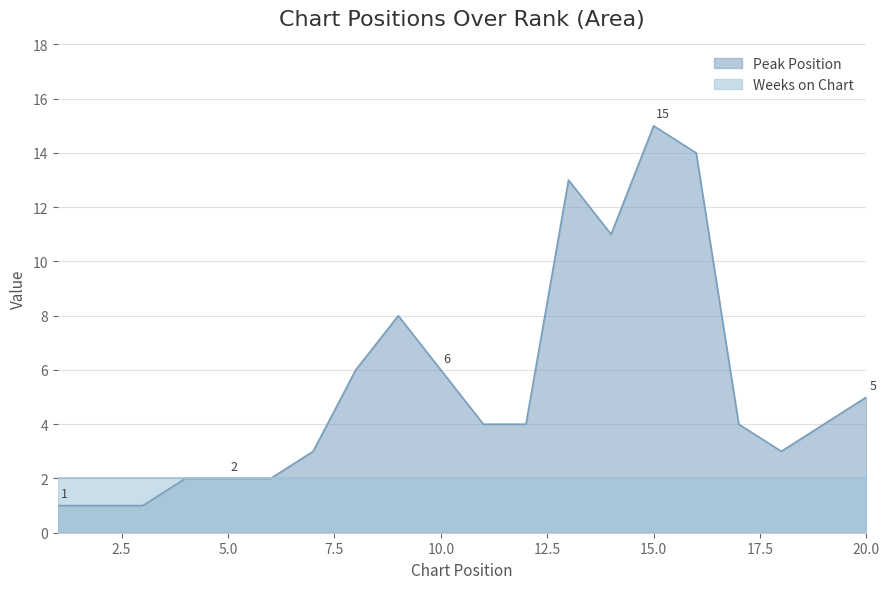

Is it true that the value at 4 is 2?

True